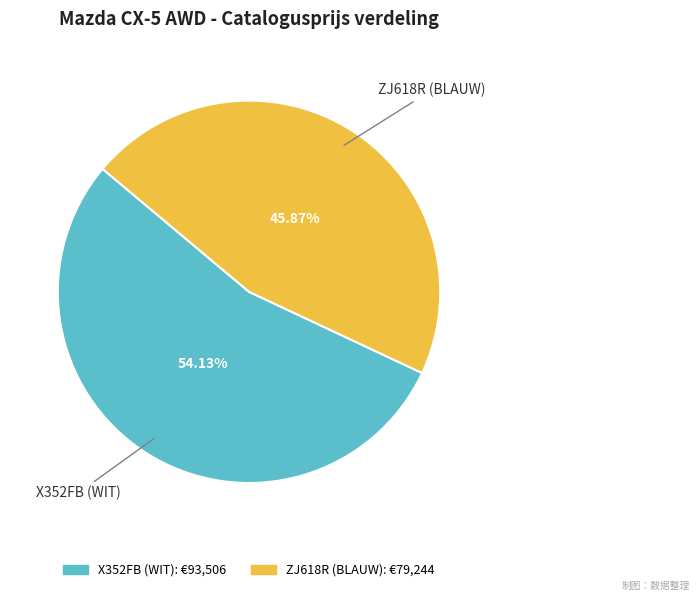

Is it true that X352FB (WIT) is 54% of the pie?

True